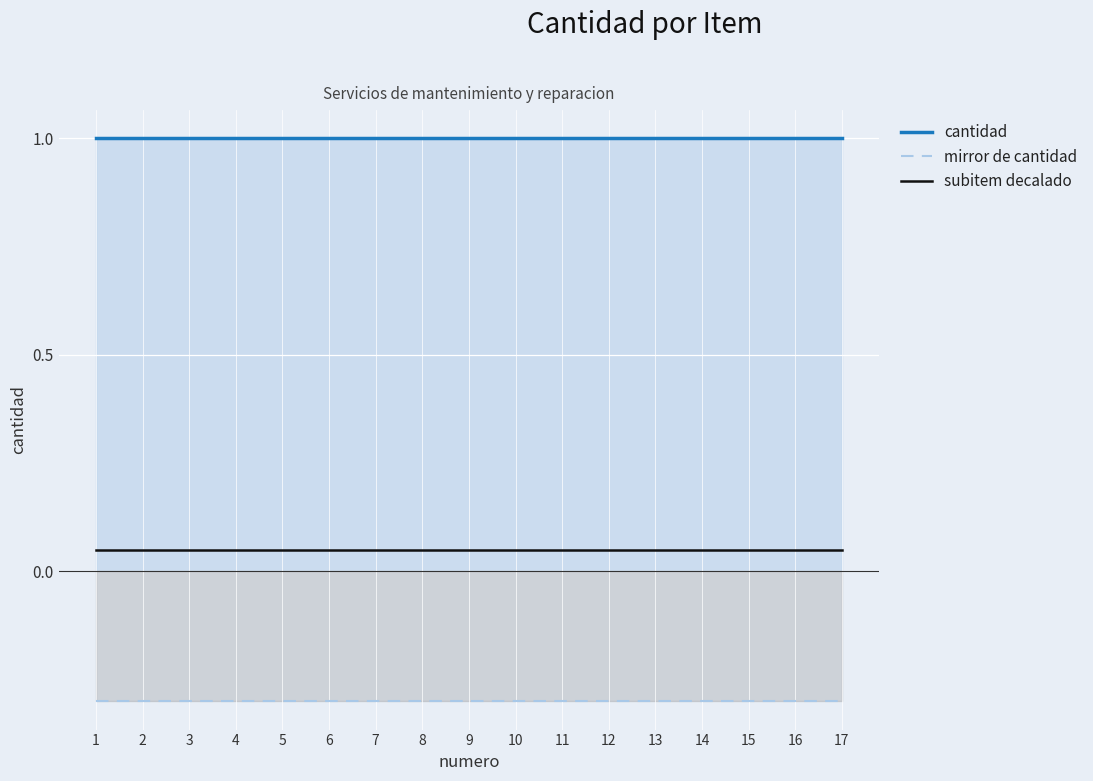

What is the total value across all series at 10?

0.8